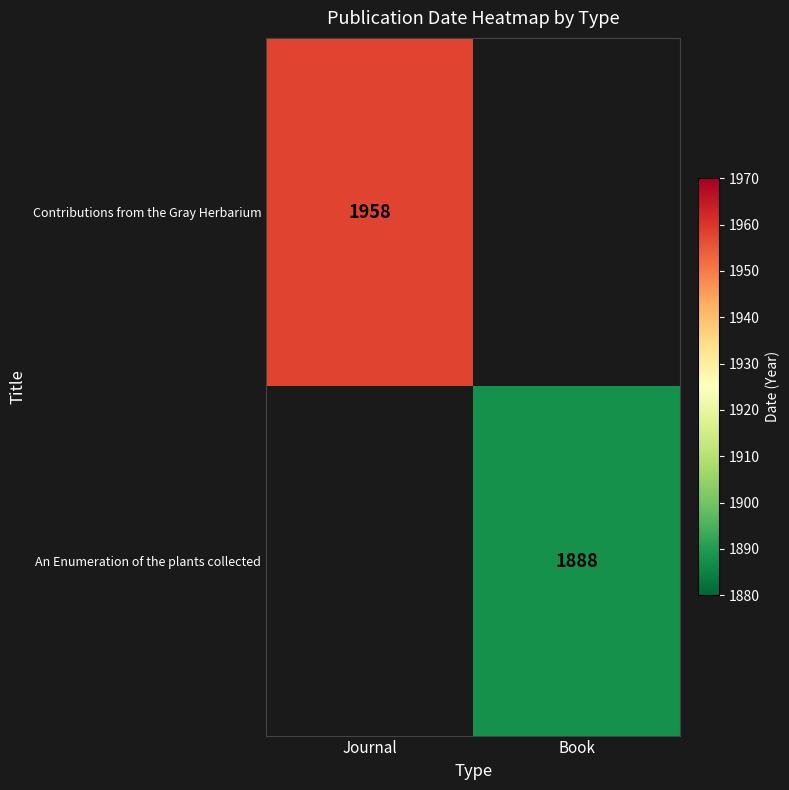

Which label corresponds to the largest value in the chart?

Journal